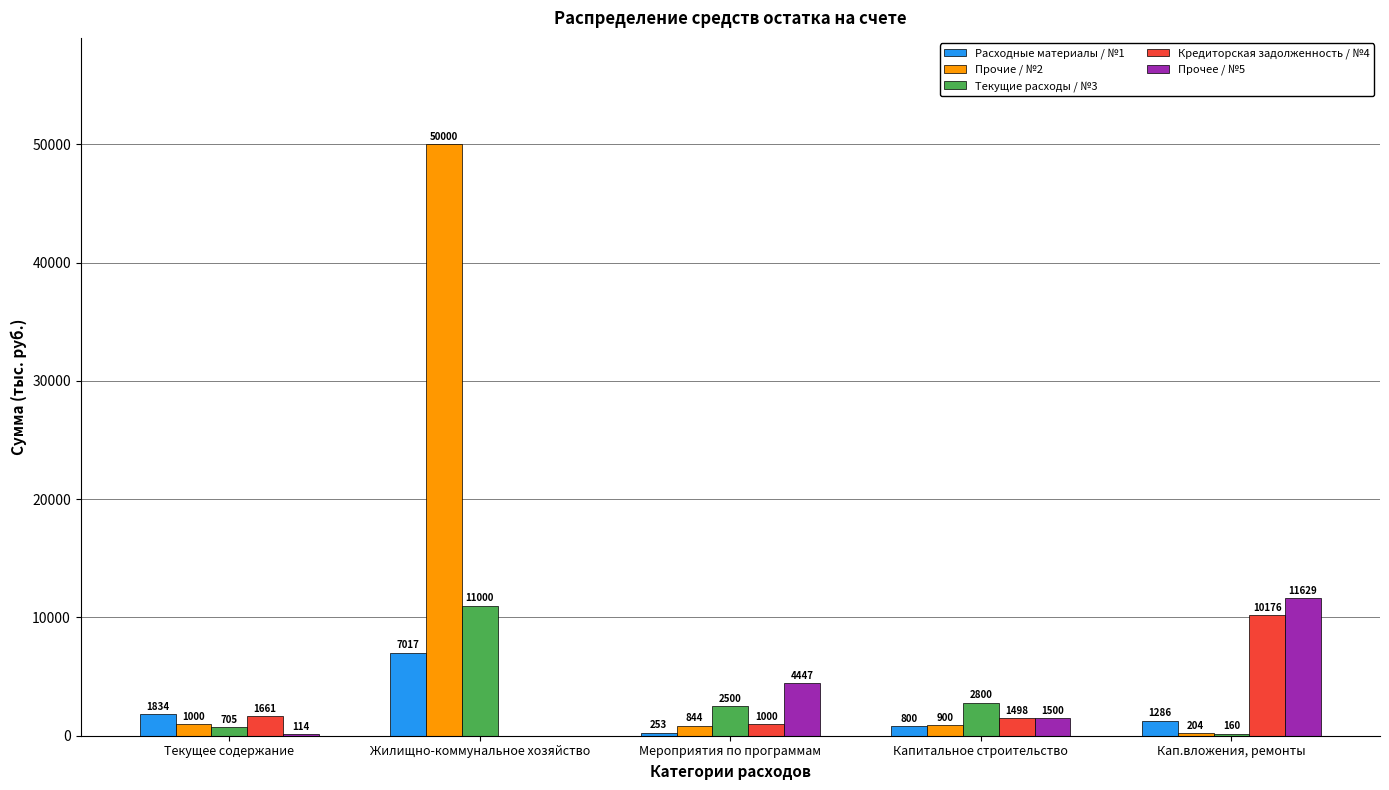

Does the chart contain stacked bars?

No